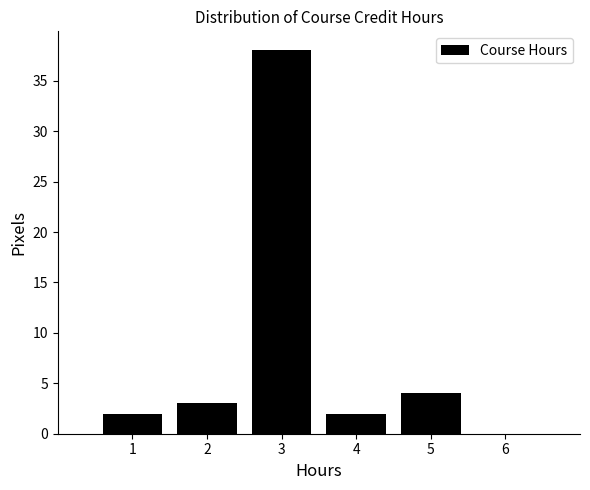

Reading left to right, transcribe all the data shown in this chart.

1=2	2=3	3=38	4=2	5=4	6=0